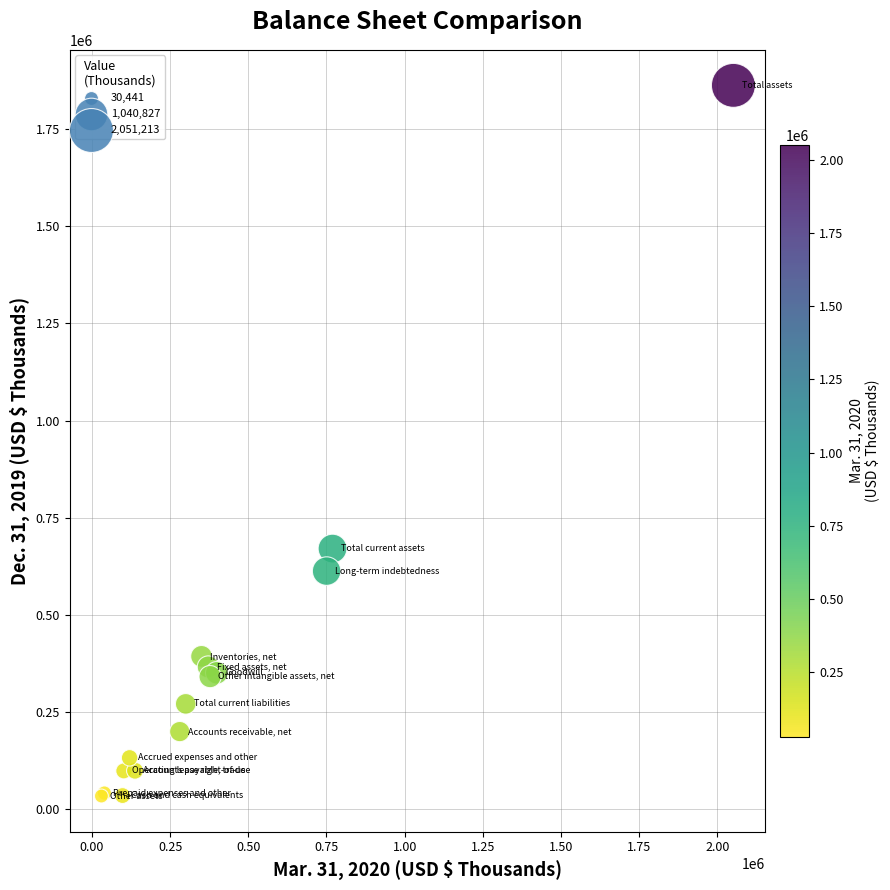

What Y value in the scatter plot is closest to 948388?

670791